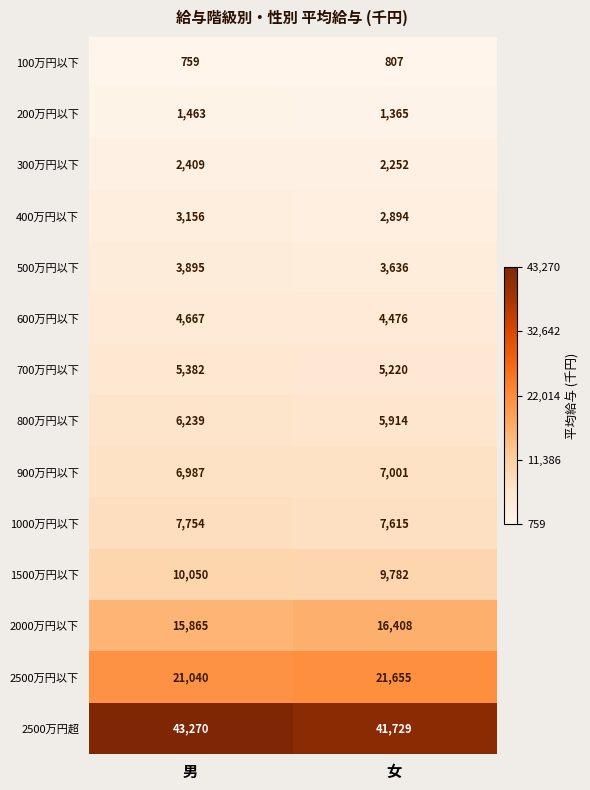

What is the difference between the 300万円以下 values at 男 and 女?

157